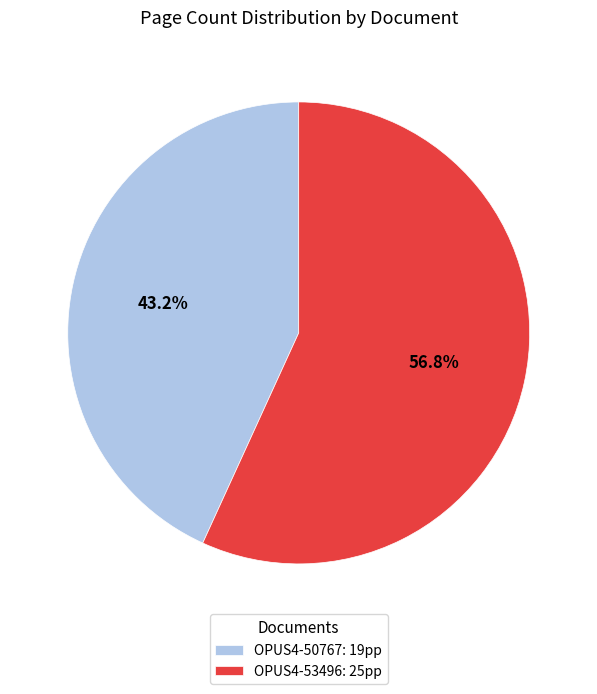

True or false: OPUS4-50767 accounts for 43% of the total.

True